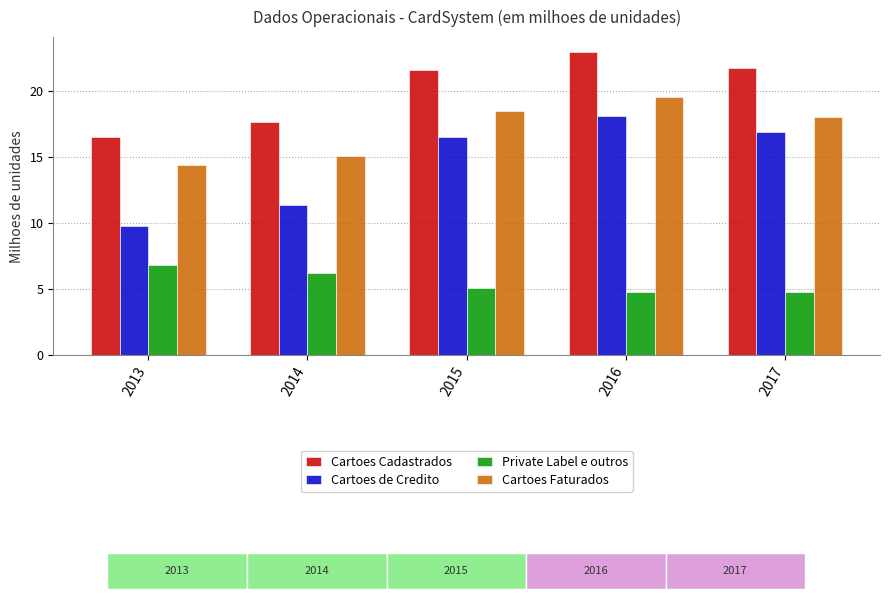

The Cartoes Cadastrados series shows 21.6 at 2015. True or false?

True